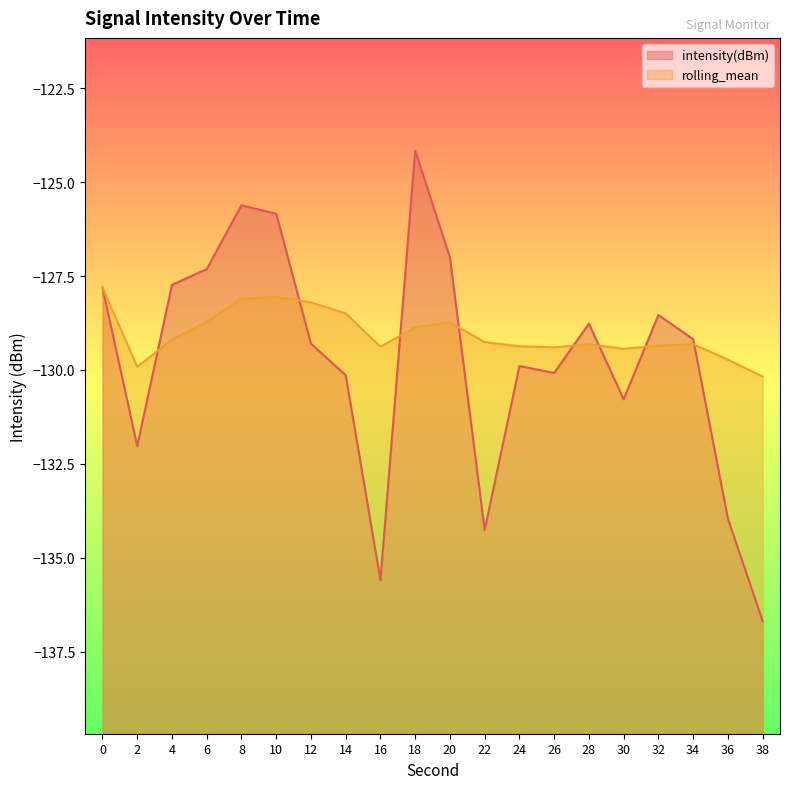

How many times do intensity(dBm) and rolling_mean cross each other?

8